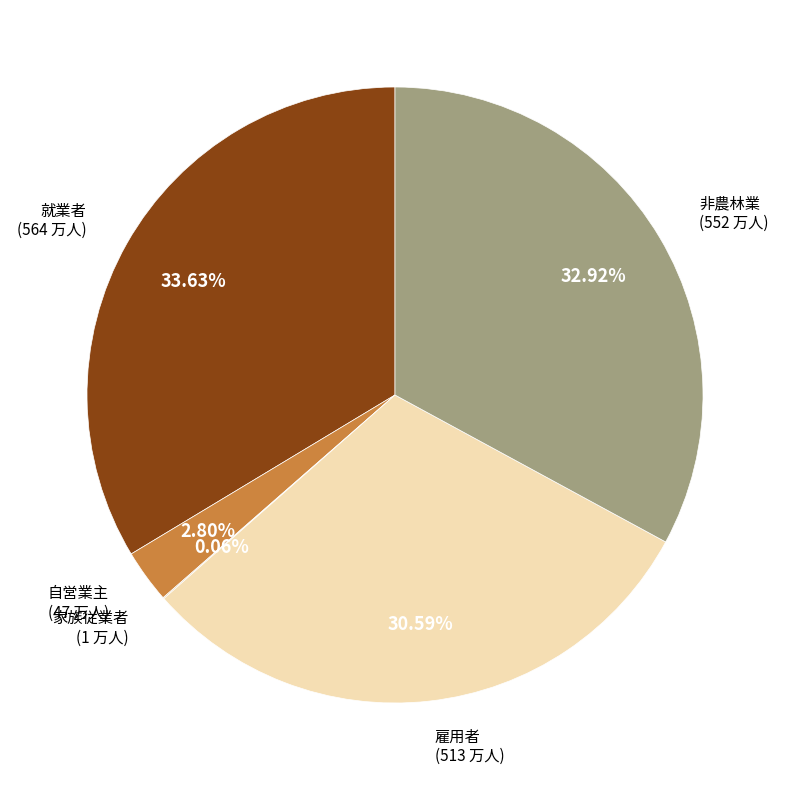

Does 雇用者 account for over 50% of the chart?

No